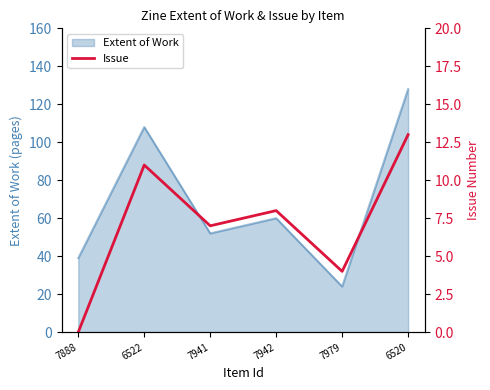

Reading left to right, list all the values displayed in this chart.

7888=0	6522=11	7941=7	7942=8	7979=4	6520=13